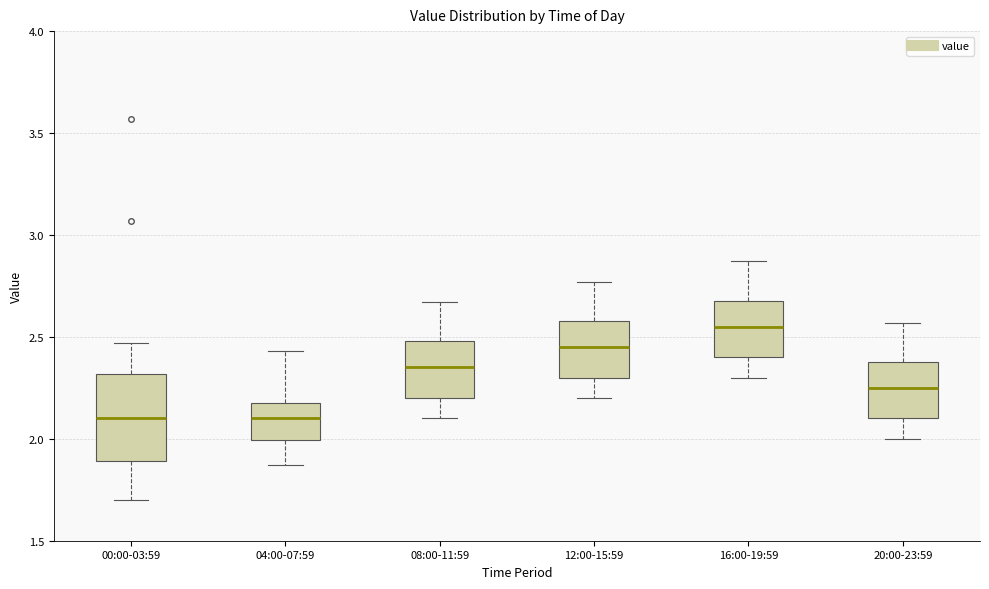

Comparing the boxes themselves (not the whiskers), which one is the tallest?

00:00-03:59